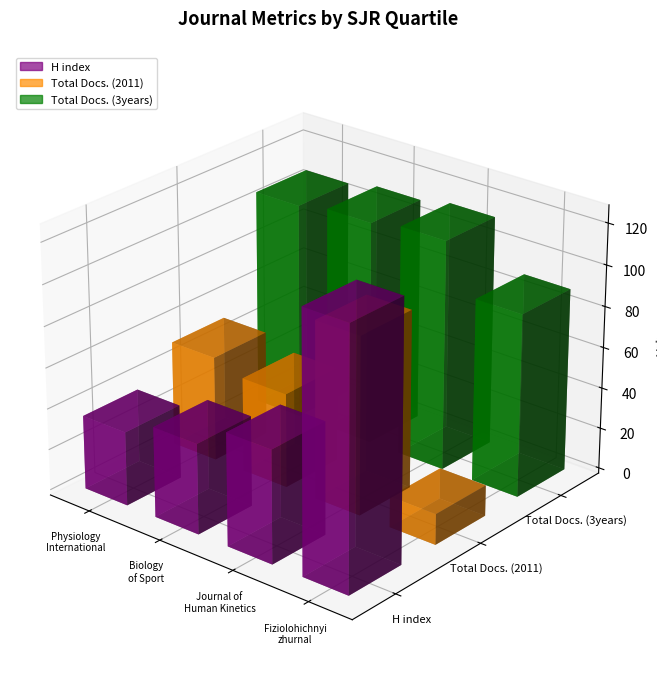

Which series has the largest total across all categories?

Total Docs. (3years)